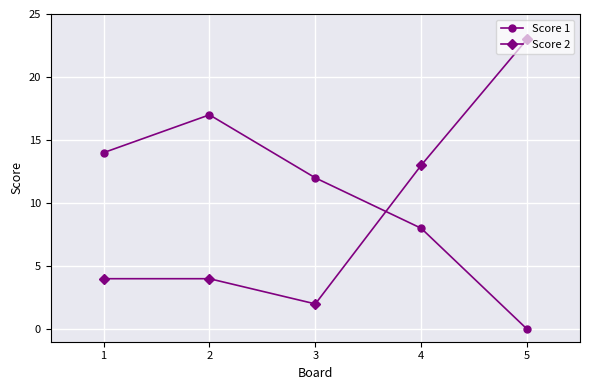

Which series has the widest spread of values?

Score 2